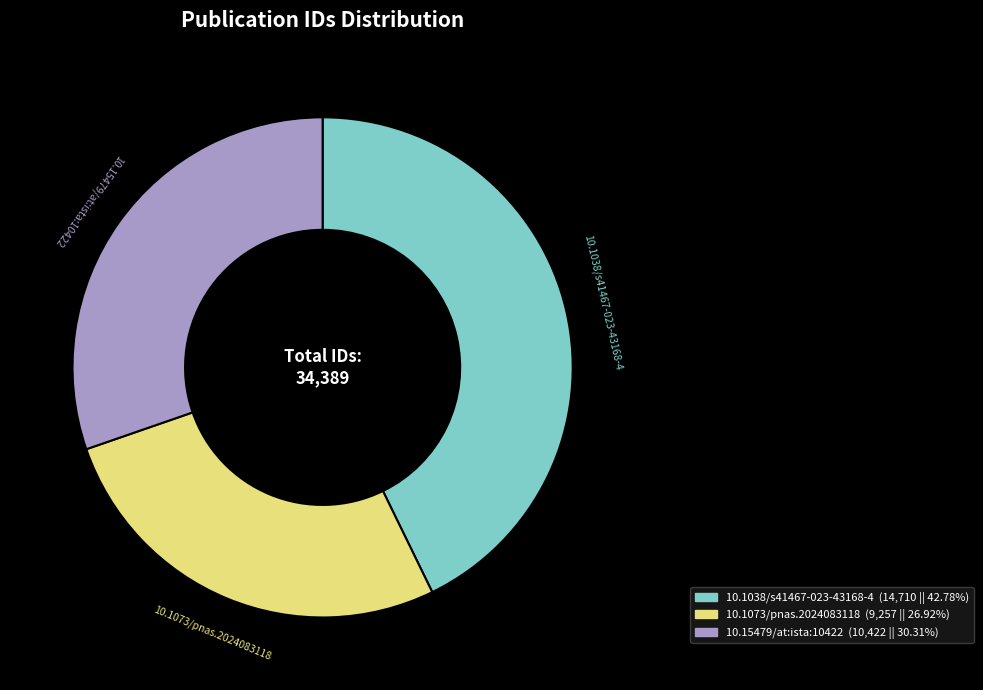

Is there any slice that represents more than half of the pie?

No